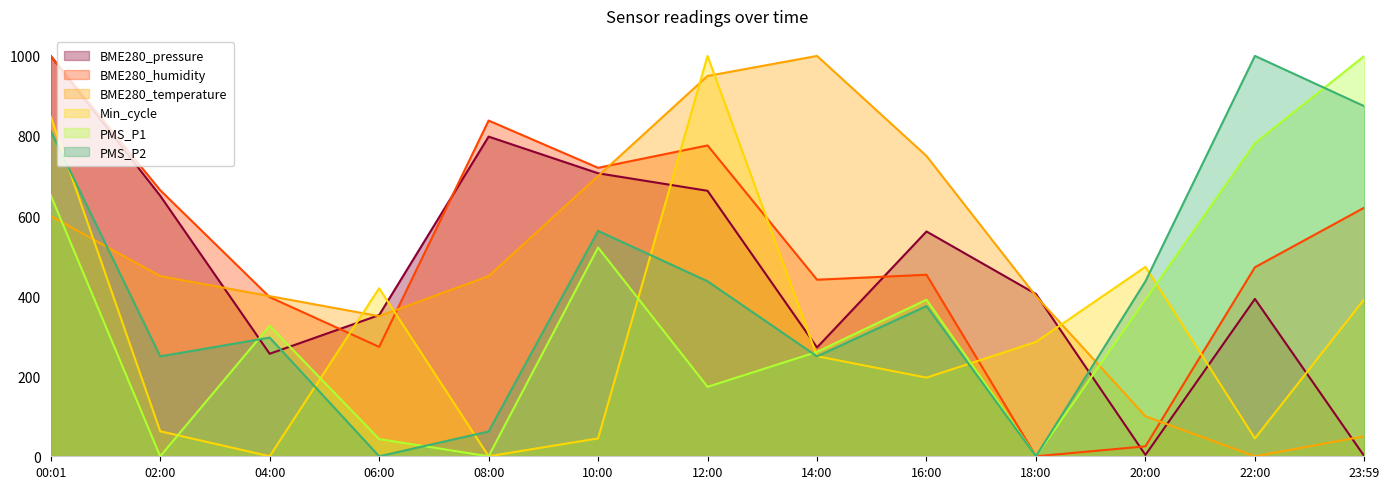

What value does the BME280_temperature series have at 04:00?

400.0